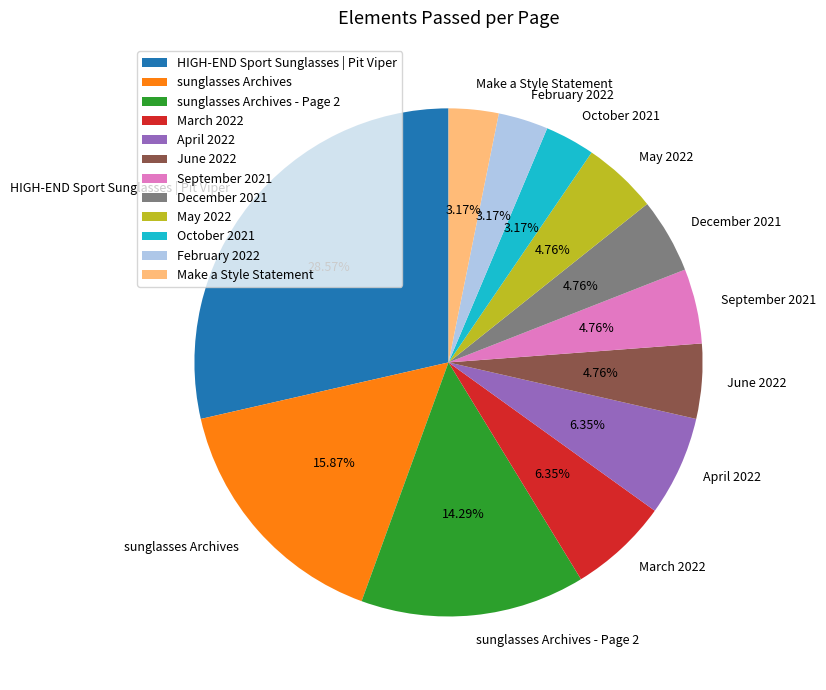

To the nearest percent, what is the combined percentage of HIGH-END Sport Sunglasses | Pit Viper and December 2021?

33%